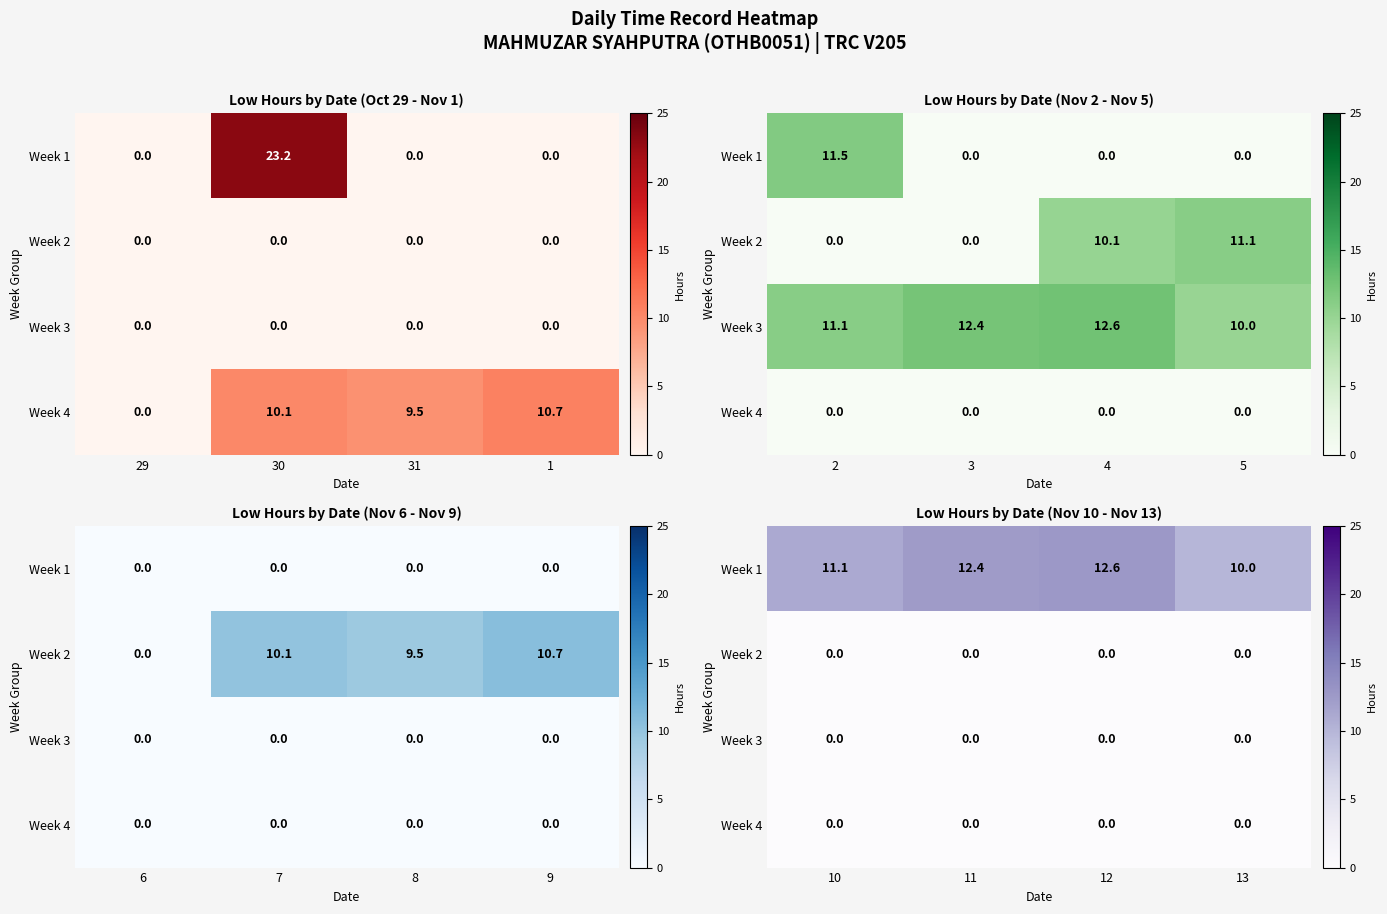

How many categories are shown in the chart?

4